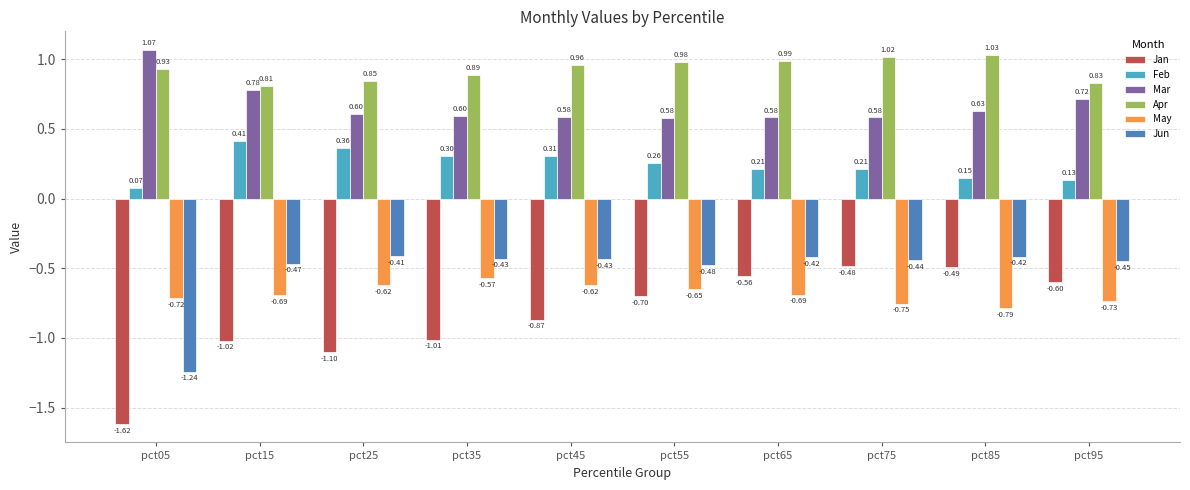

How many bars are there in each group?

6